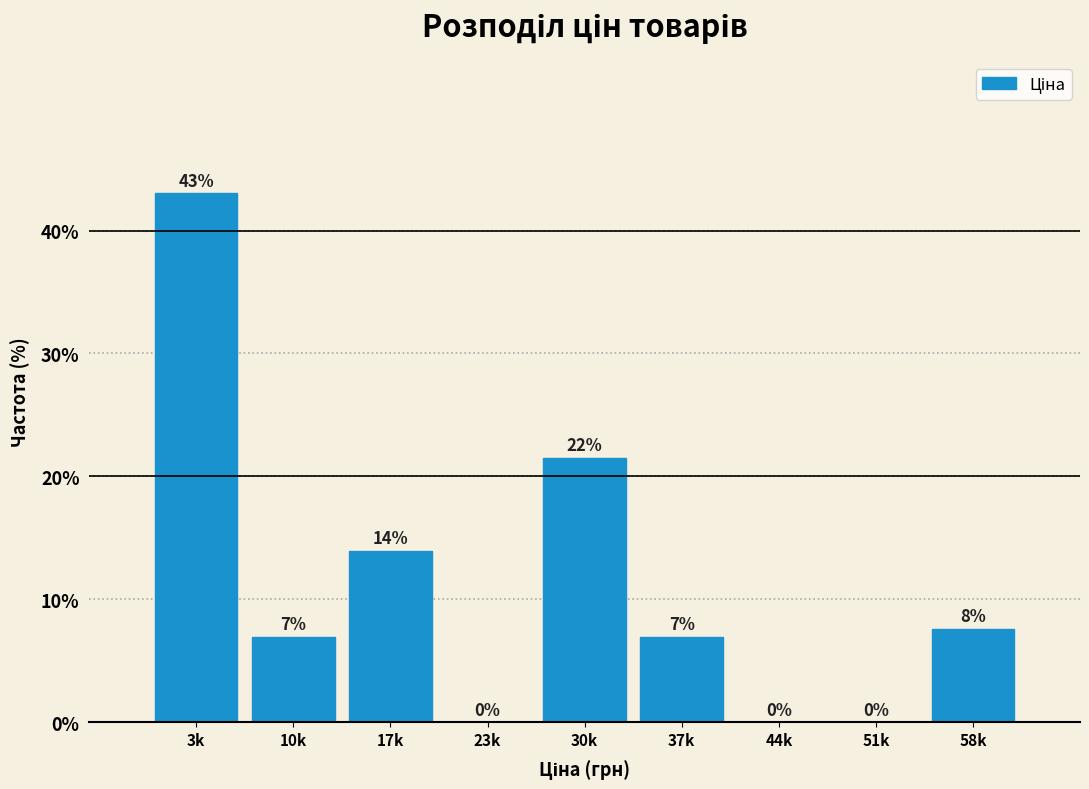

What is the maximum value shown in the chart?

43.0